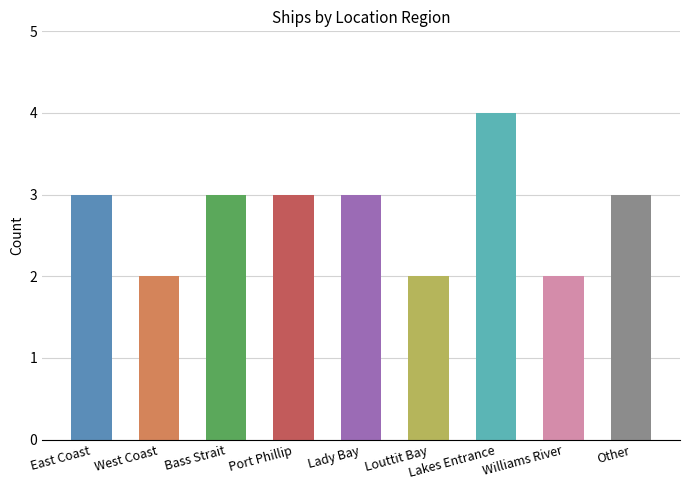

What is the sum of the values at Louttit Bay and Lakes Entrance?

6